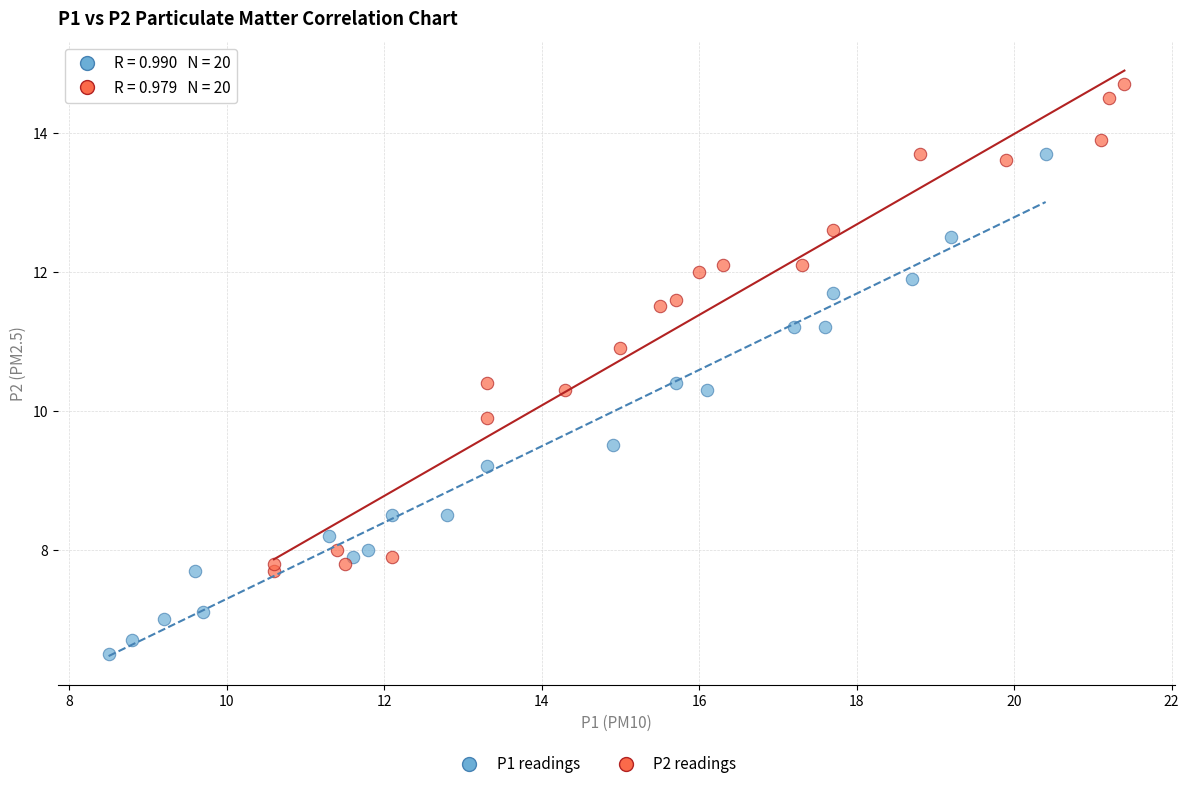

Which series contains the highest Y value?

P2 readings